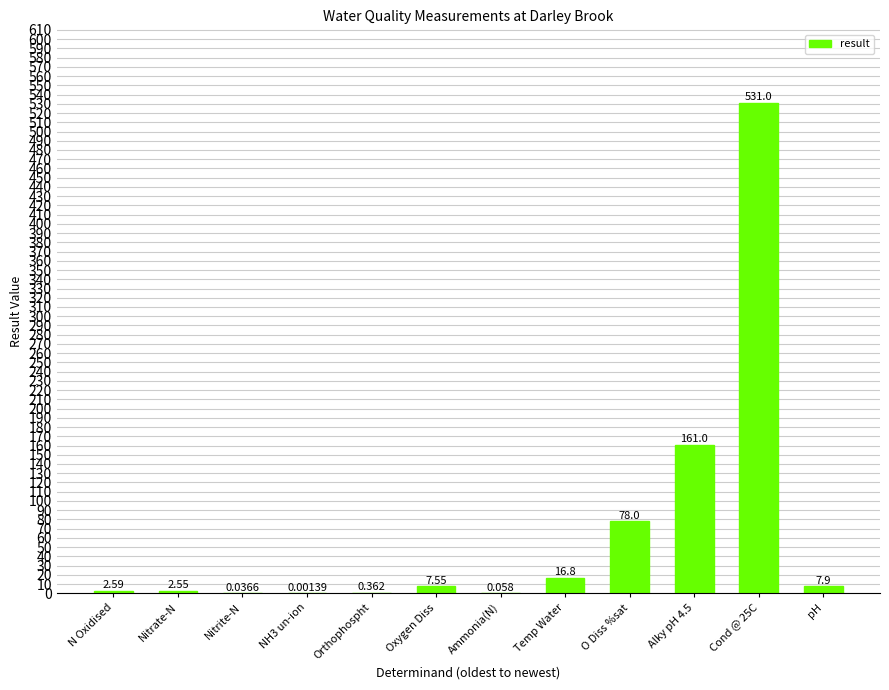

At which label does the data first exceed 7?

Oxygen Diss